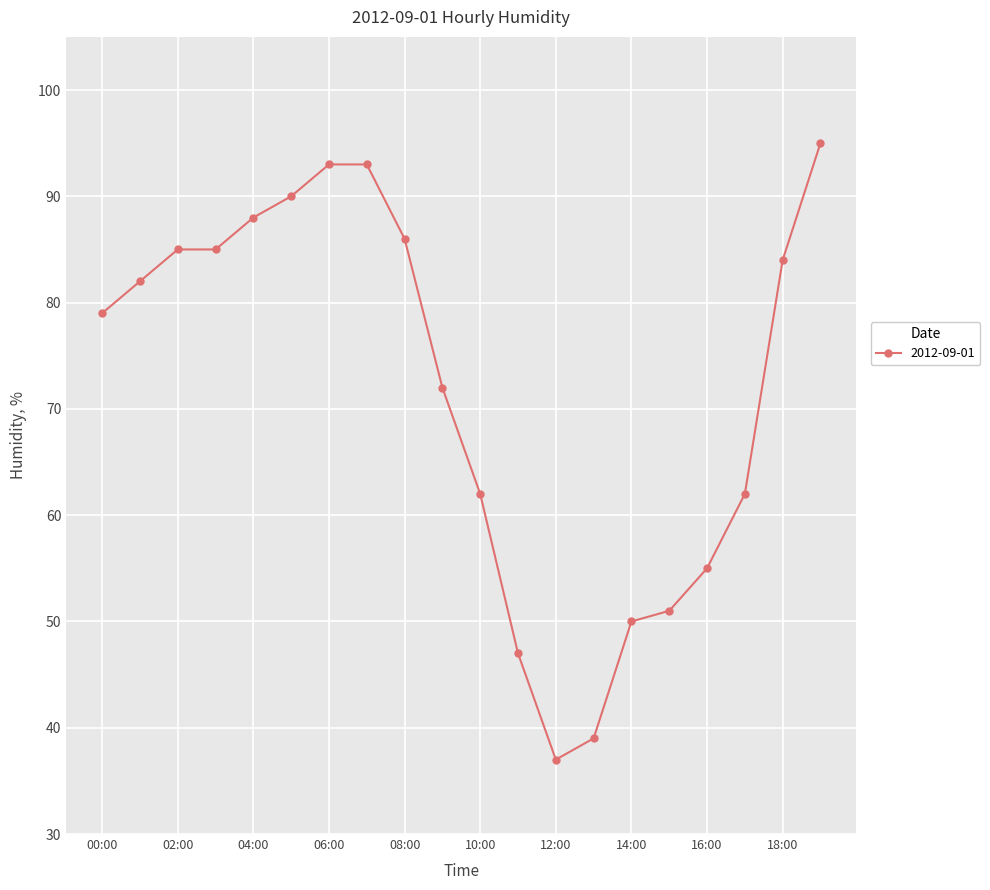

What is the smallest value displayed?

37